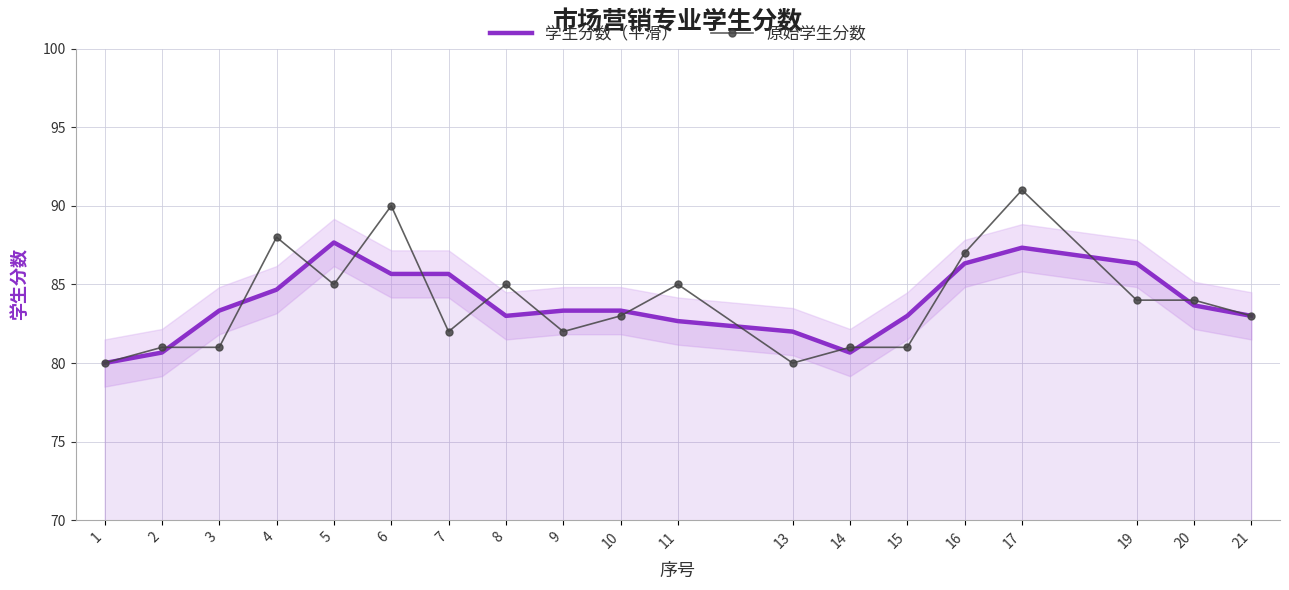

Which series has the largest total across all categories?

原始学生分数